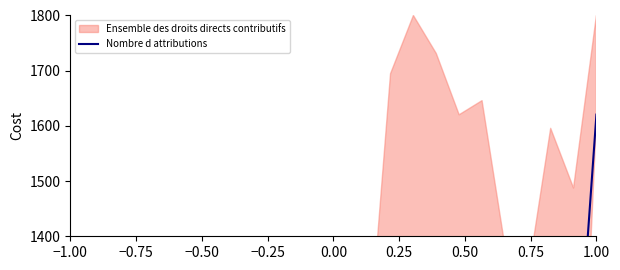

Is it true that the value at 22 is 1745.6?

False